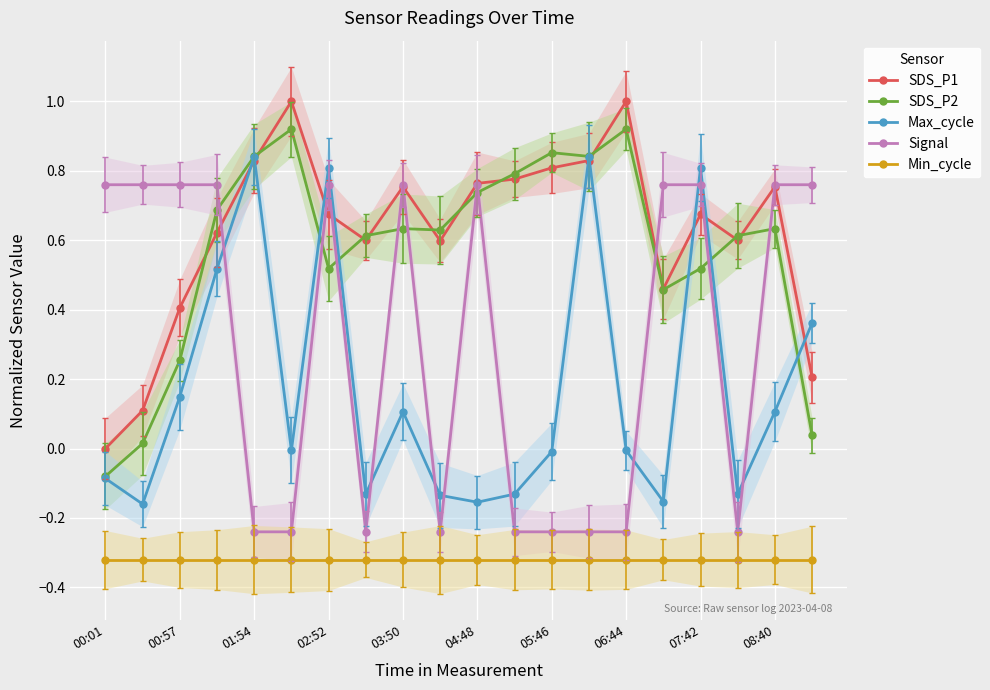

What is the average value of the Min_cycle series?

-0.3